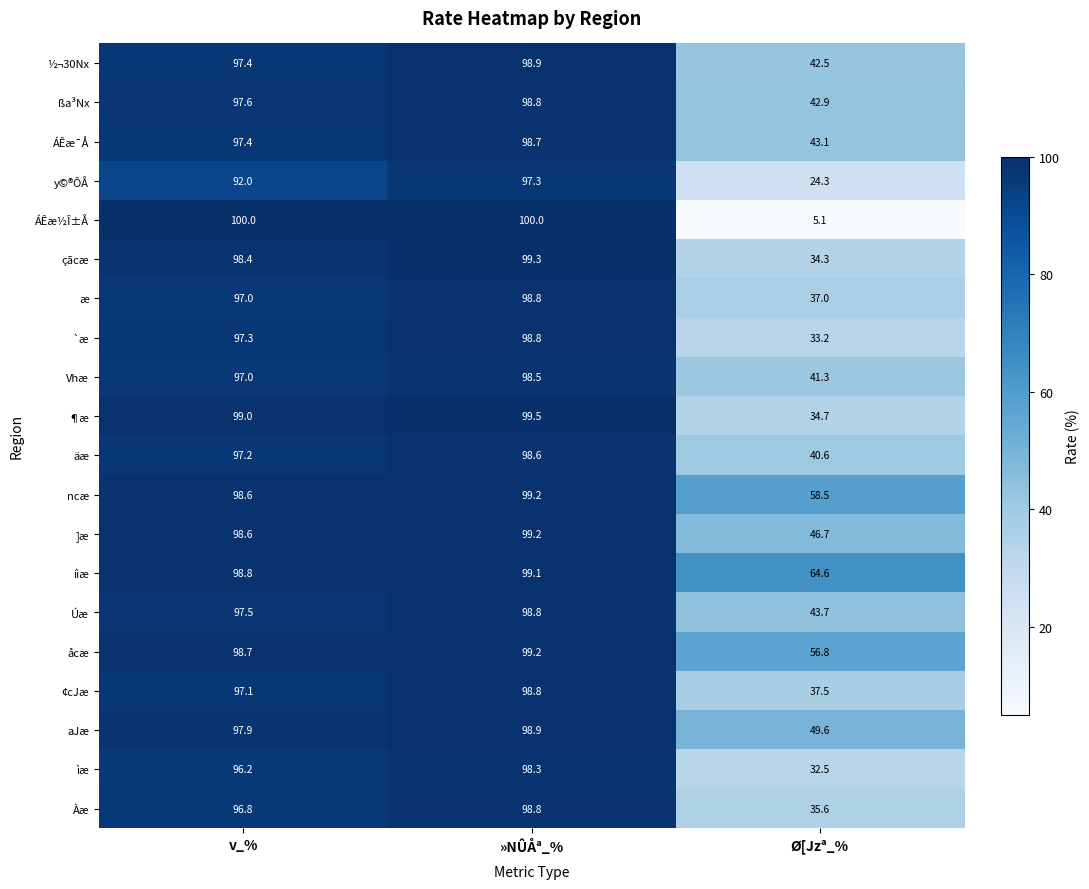

Which series changed the most between v_% and »NÛÅª_%?

y©®ÔÅ